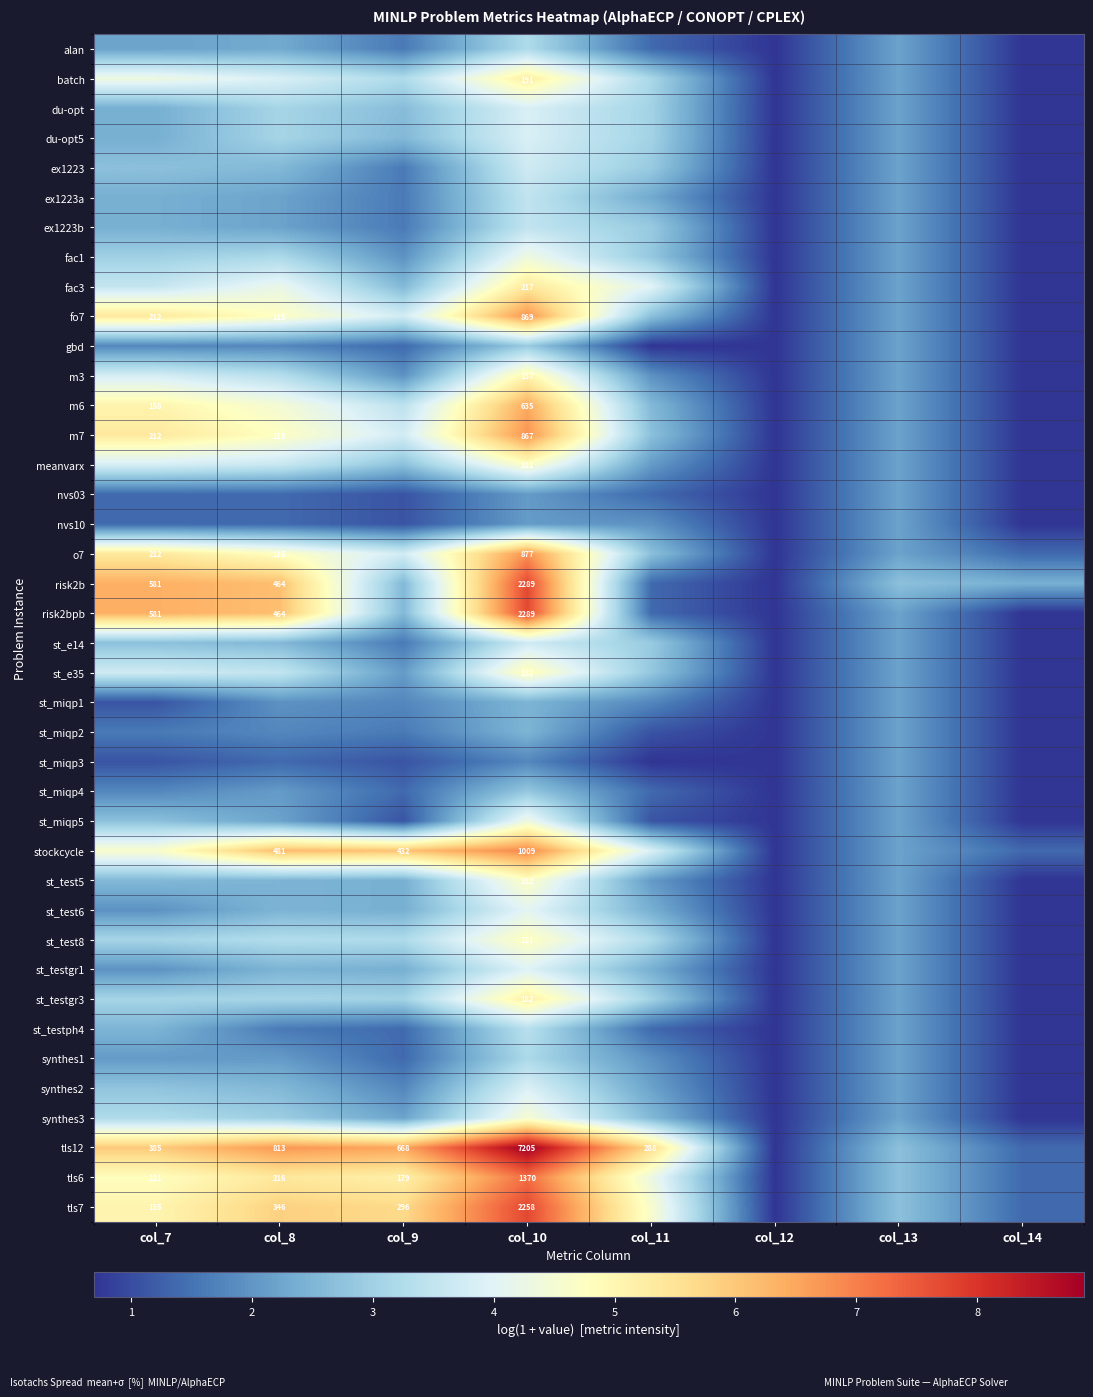

What is the maximum value shown in the chart?

8.9